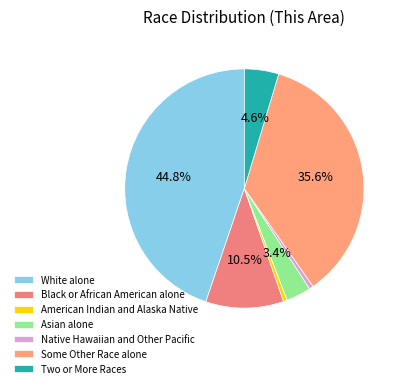

Does Two or More Races account for over 50% of the chart?

No